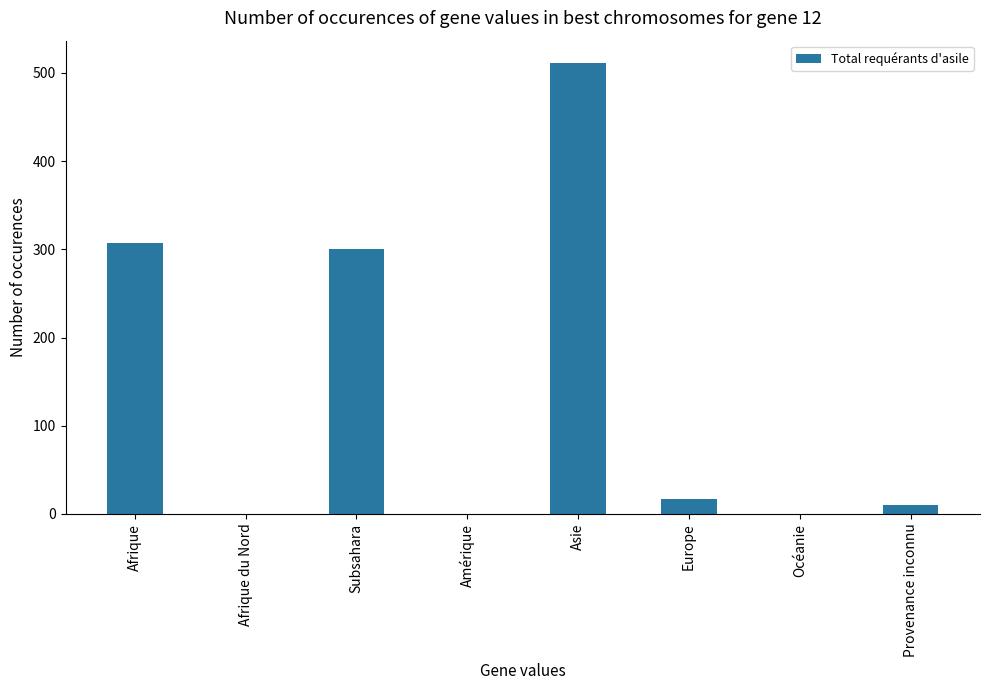

What is the sum of the values at Subsahara and Europe?

317